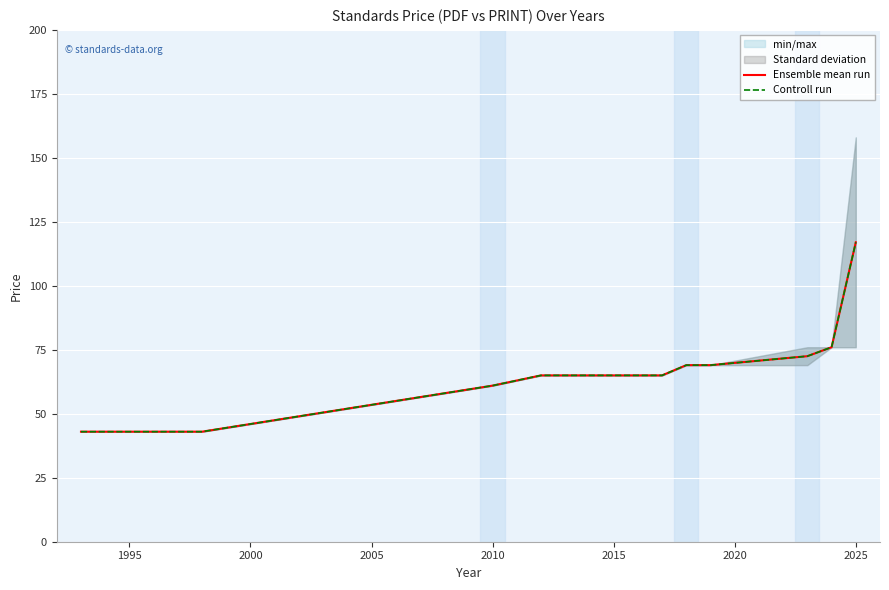

What is the average value of the Ensemble mean run series?

65.8